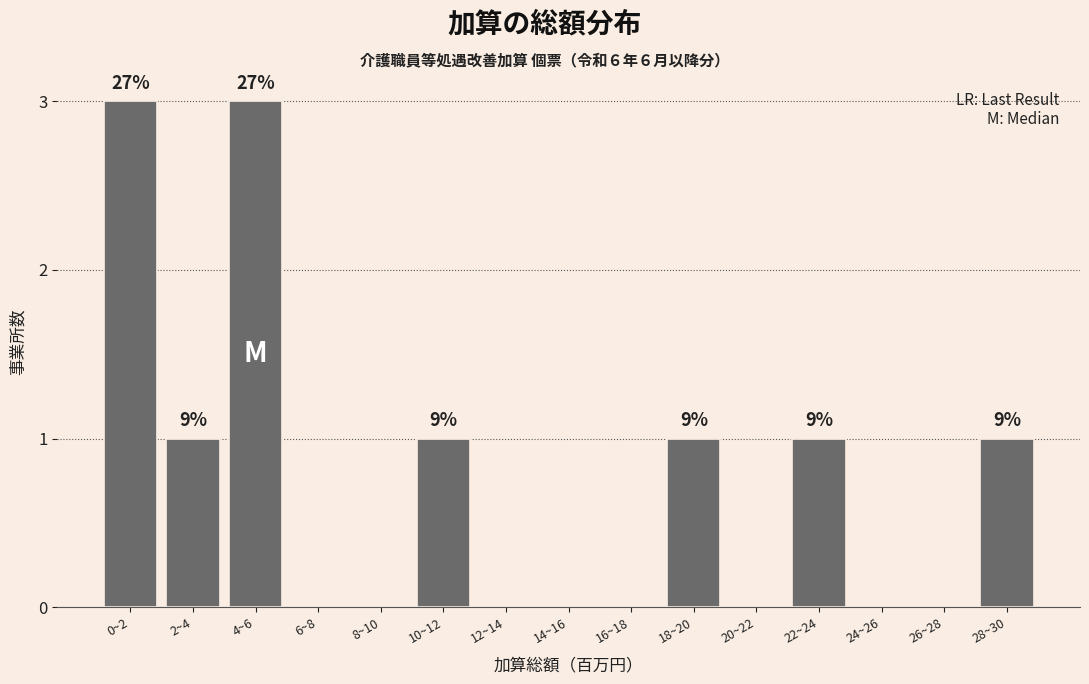

Reading right to left, extract all data points from this chart.

28~30=1	26~28=0	24~26=0	22~24=1	20~22=0	18~20=1	16~18=0	14~16=0	12~14=0	10~12=1	8~10=0	6~8=0	4~6=3	2~4=1	0~2=3